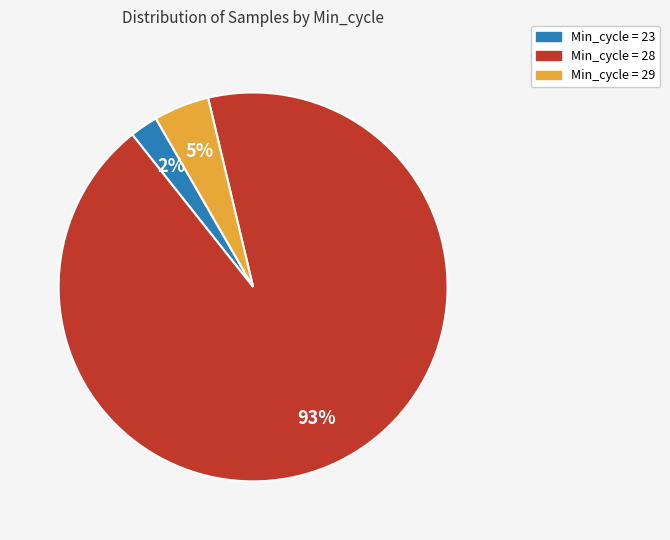

To the nearest percent, what is the average slice percentage?

33%